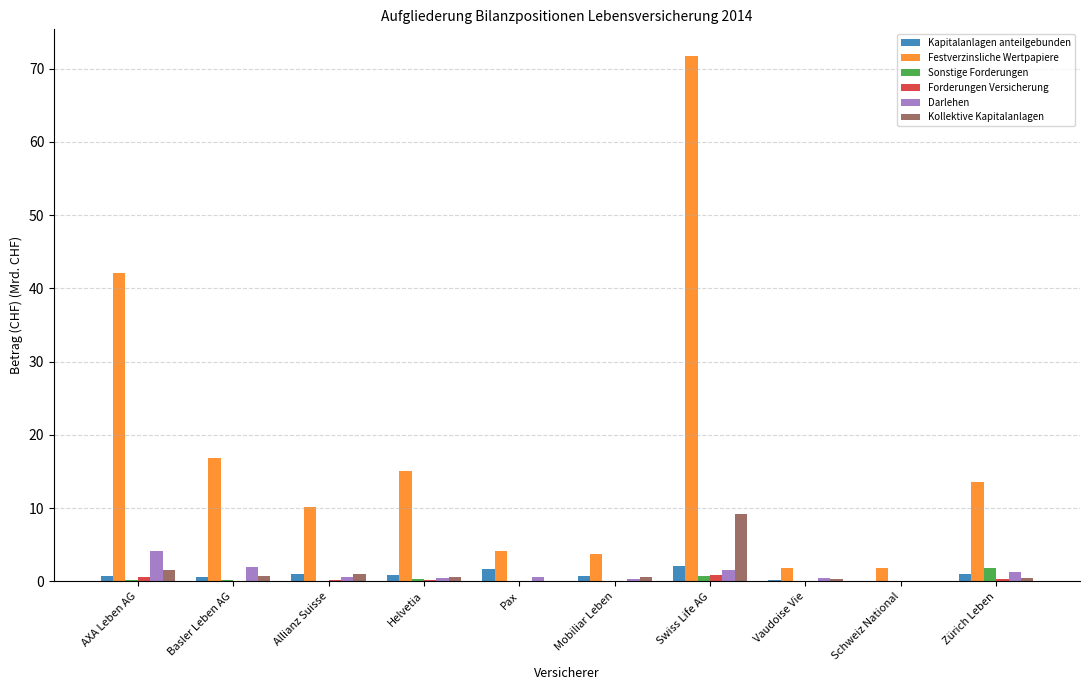

Between Helvetia and Swiss Life AG, which series saw the biggest shift?

Festverzinsliche Wertpapiere